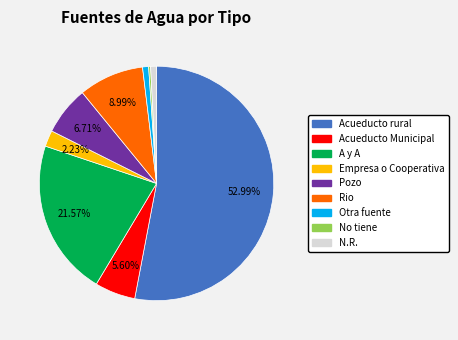

Which has a higher value, Otra fuente or Acueducto Municipal?

Acueducto Municipal